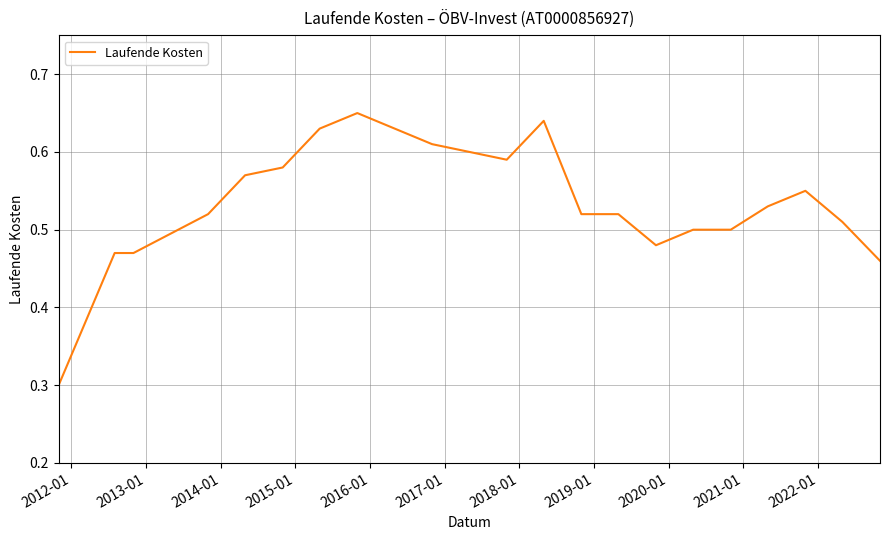

What is the smallest value displayed?

0.3